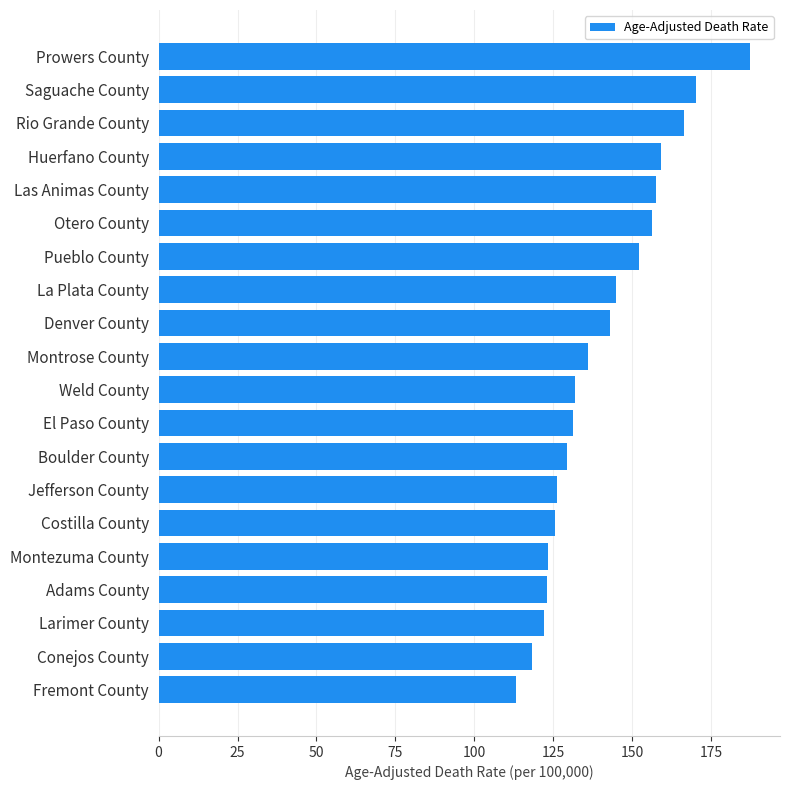

What is the difference between the values at Costilla County and Montrose County?

10.6